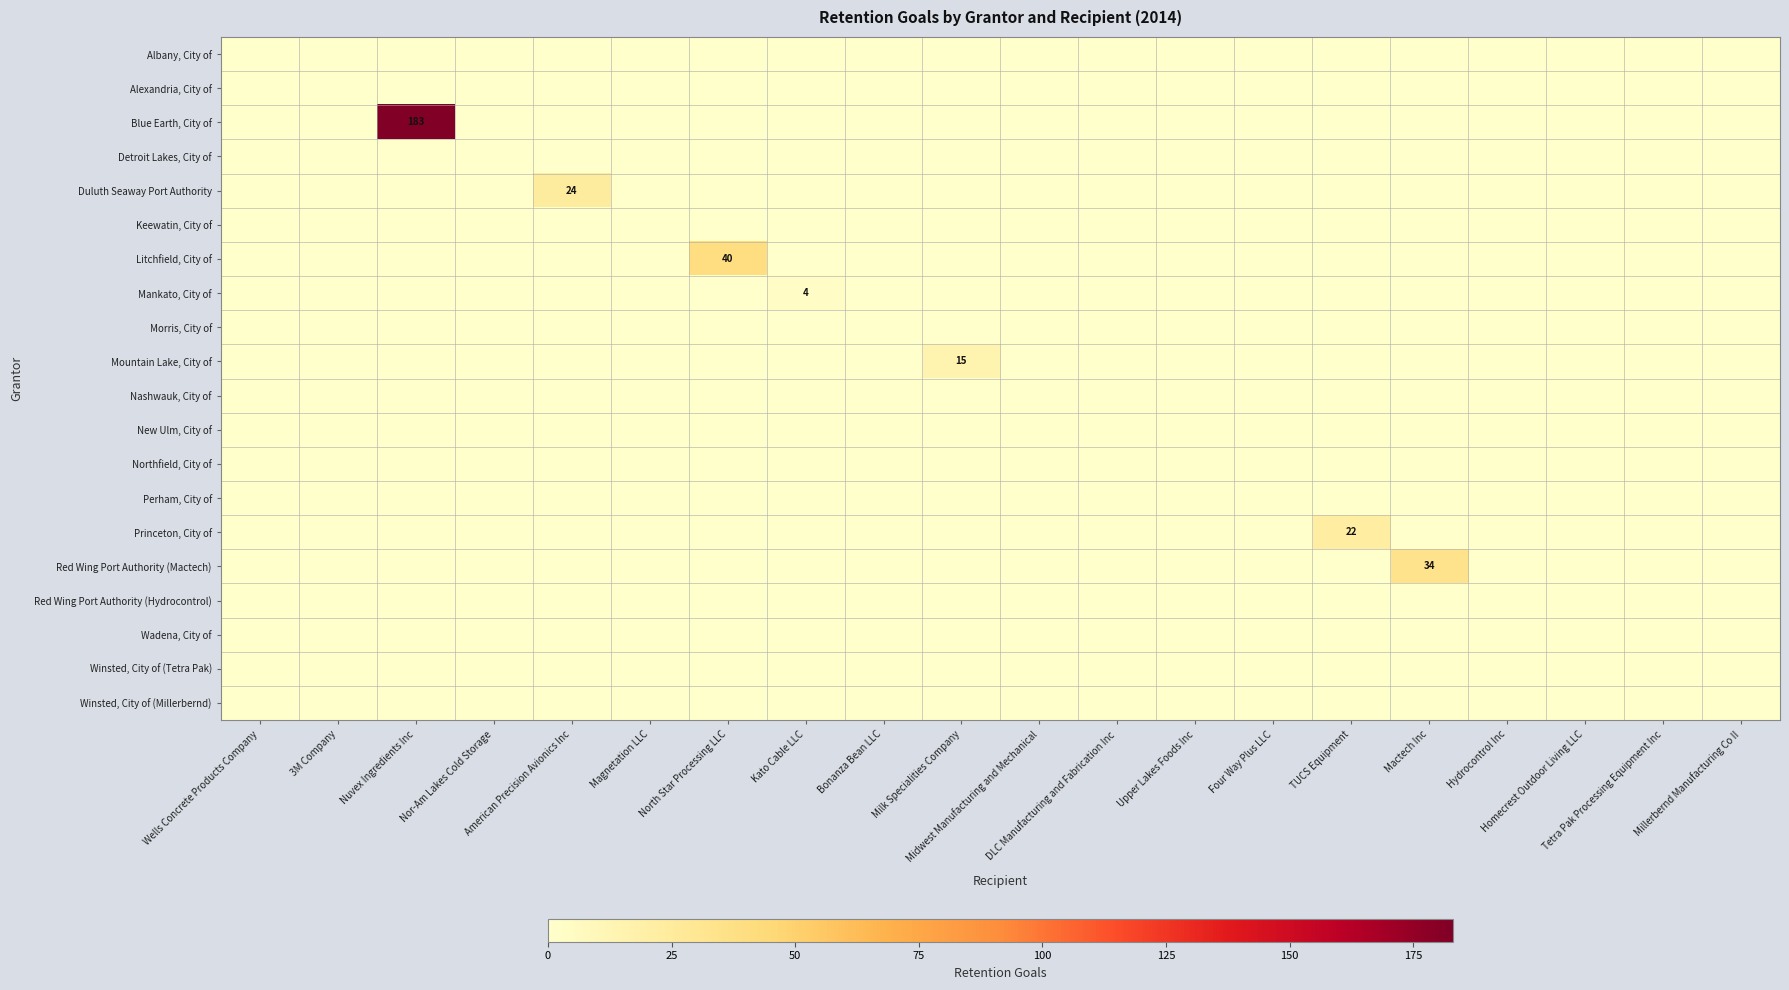

Which label corresponds to the largest value in the chart?

Nuvex Ingredients Inc